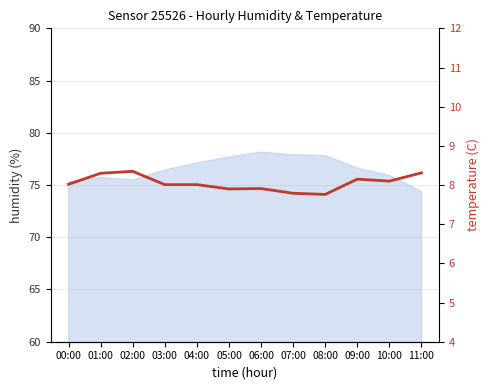

Reading left to right, what are all the values shown in this chart?

8.0	8.3	8.3	8.0	8.0	7.9	7.9	7.8	7.8	8.2	8.1	8.3